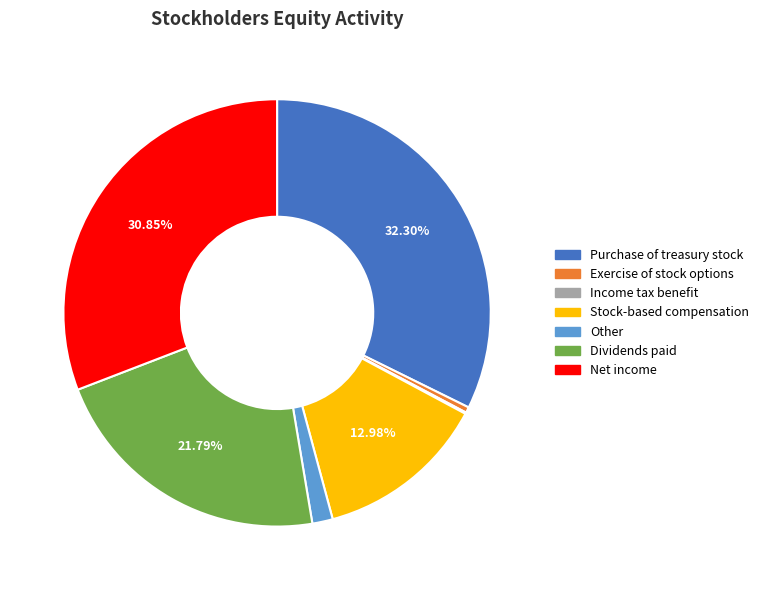

What is the largest slice in the pie chart?

Purchase of treasury stock